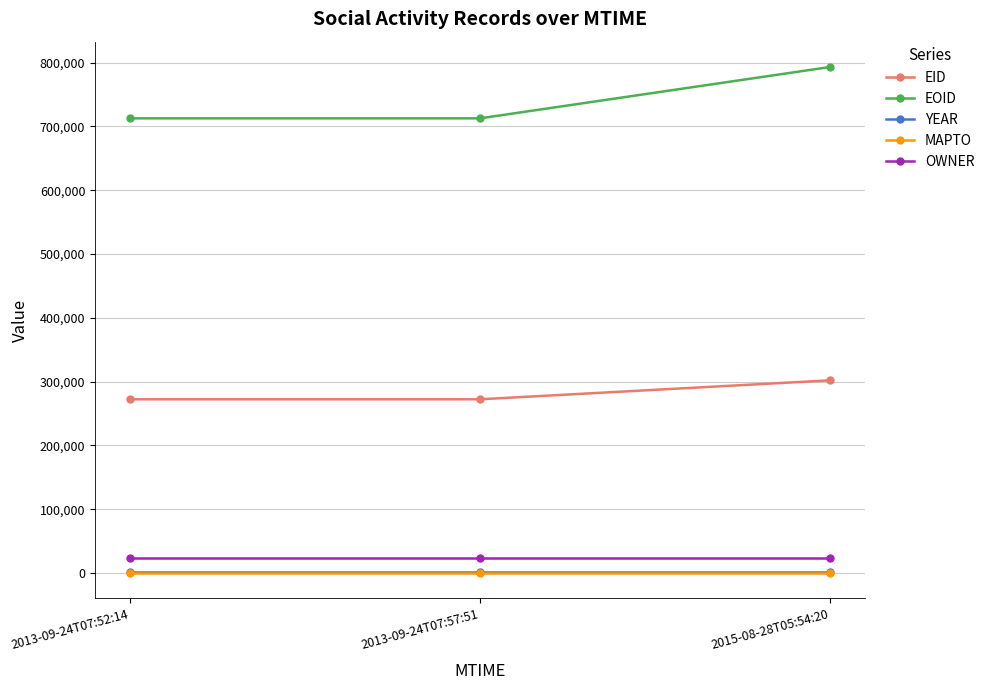

What is the label of the 1st point from the right?

2015-08-28T05:54:20